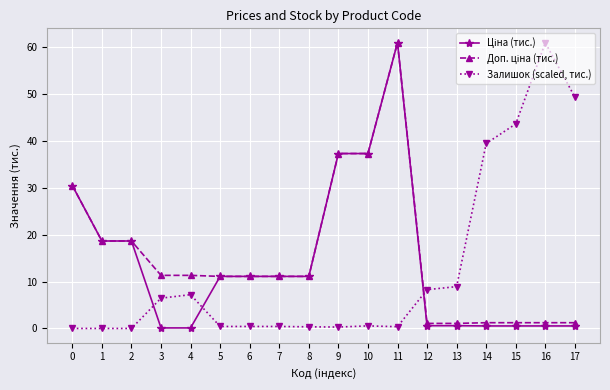

True or false: Залишок (scaled, тис.) has more than 2 points higher than both neighbors.

True